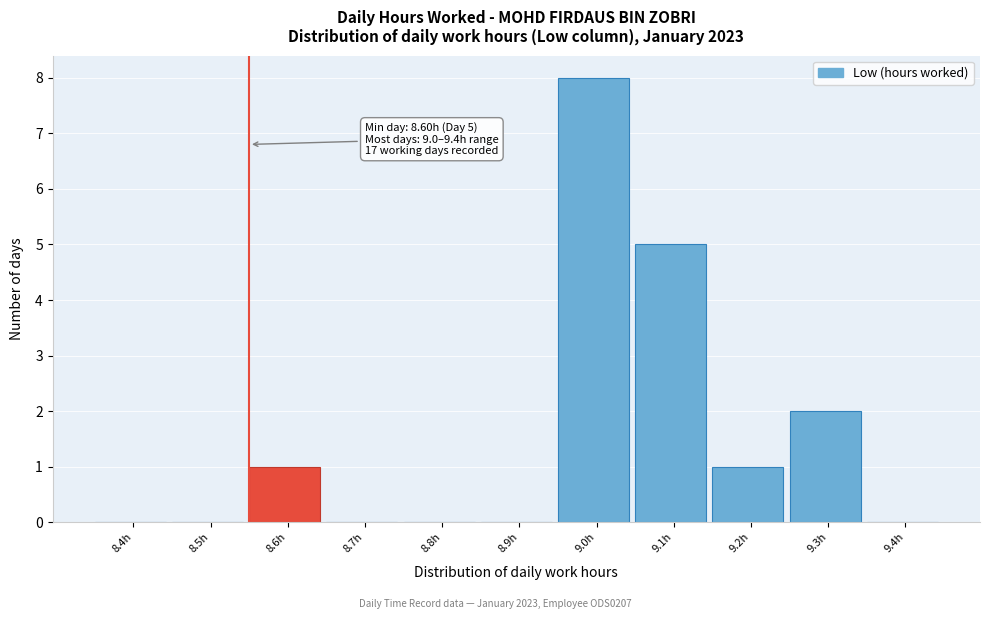

Reading left to right, transcribe all the data shown in this chart.

8.4h=0	8.5h=0	8.6h=1	8.7h=0	8.8h=0	8.9h=0	9.0h=8	9.1h=5	9.2h=1	9.3h=2	9.4h=0